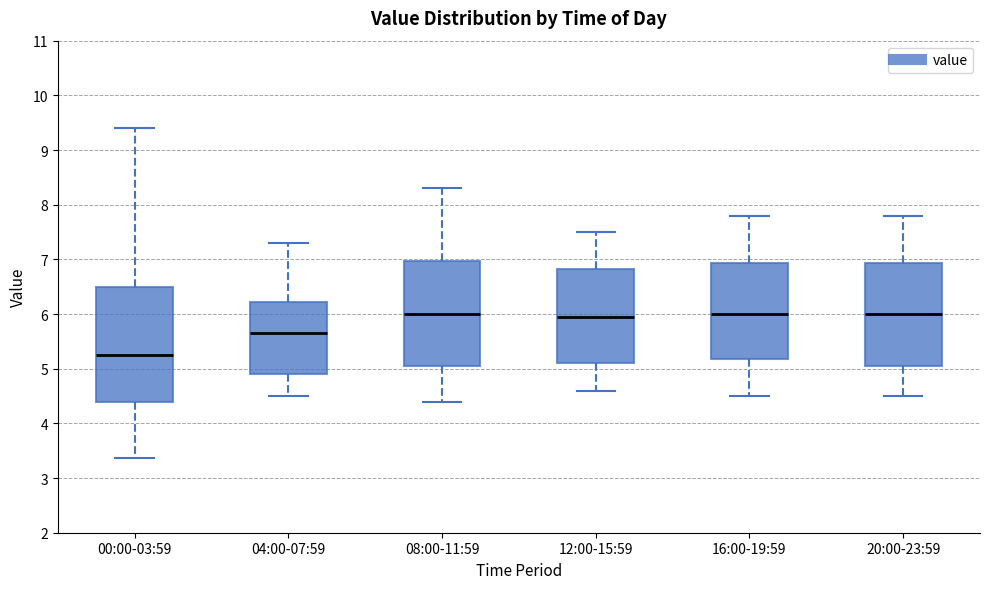

Reading left to right, transcribe this box plot: for each box, give where its median line is, the range the box spans, and where its two whiskers end, as read against the y-axis. The values are not printed on the chart, so give them approximately, as read against the axis.

00:00-03:59: median 5.3, box 4.4 to 6.5, whiskers 3.4 to 9.4
04:00-07:59: median 5.7, box 4.9 to 6.2, whiskers 4.5 to 7.3
08:00-11:59: median 6.0, box 5.1 to 7.0, whiskers 4.4 to 8.3
12:00-15:59: median 6.0, box 5.1 to 6.8, whiskers 4.6 to 7.5
16:00-19:59: median 6.0, box 5.2 to 6.9, whiskers 4.5 to 7.8
20:00-23:59: median 6.0, box 5.1 to 6.9, whiskers 4.5 to 7.8